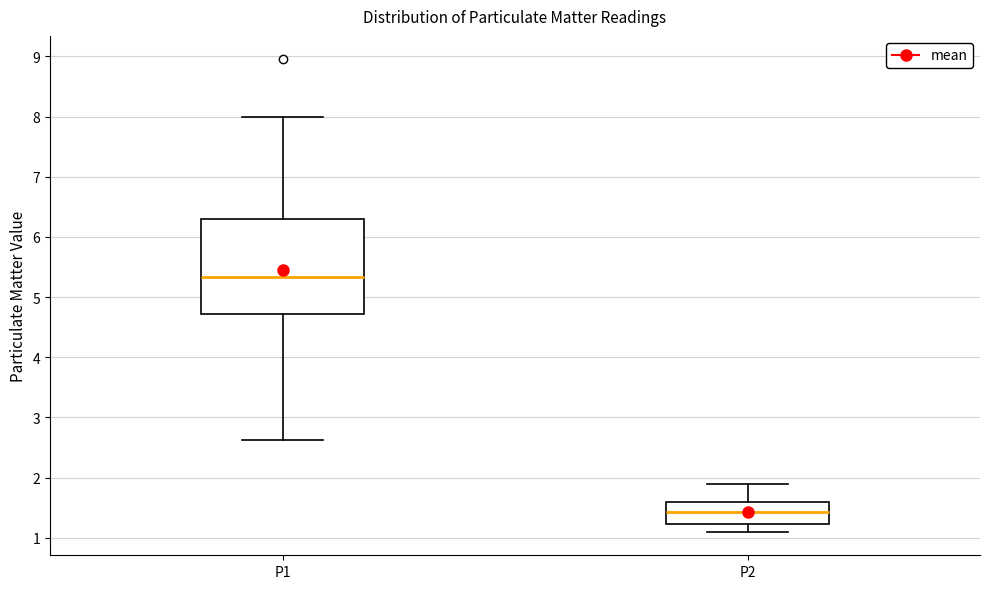

Reading left to right, transcribe this box plot: for each box, give where its median line is, the range the box spans, and where its two whiskers end, as read against the y-axis. The values are not printed on the chart, so give them approximately, as read against the axis.

P1: median 5.3, box 4.7 to 6.3, whiskers 2.6 to 8.0
P2: median 1.4, box 1.2 to 1.6, whiskers 1.1 to 1.9